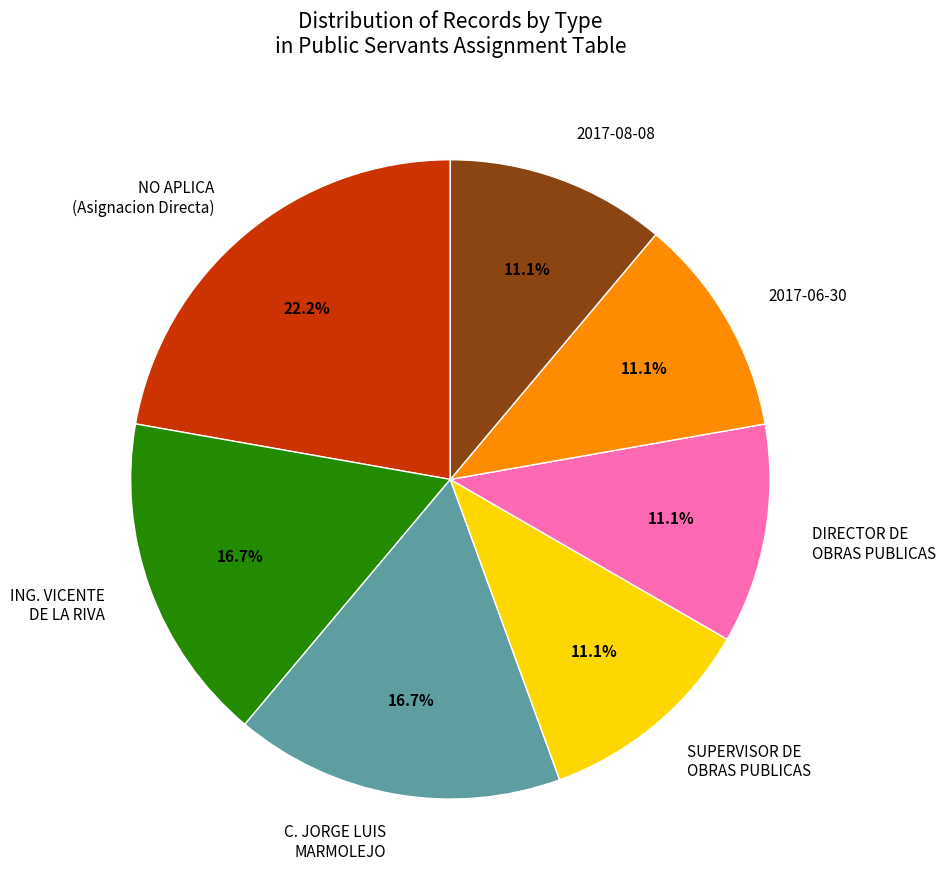

Approximately how many times larger is the value at SUPERVISOR DE OBRAS PUBLICAS compared to ING. VICENTE DE LA RIVA?

0.7